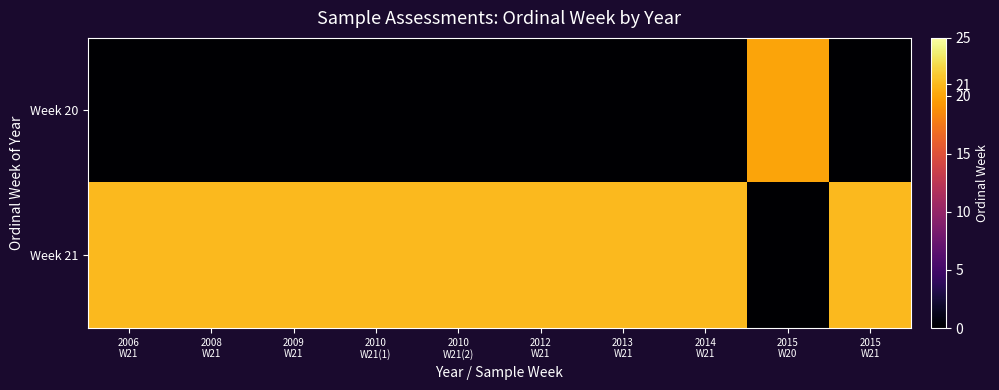

Reading left to right, transcribe all the data shown in this chart.

Week 20: 2006
W21=0	2008
W21=0	2009
W21=0	2010
W21(1)=0	2010
W21(2)=0	2012
W21=0	2013
W21=0	2014
W21=0	2015
W20=20	2015
W21=0
Week 21: 2006
W21=21	2008
W21=21	2009
W21=21	2010
W21(1)=21	2010
W21(2)=21	2012
W21=21	2013
W21=21	2014
W21=21	2015
W20=0	2015
W21=21